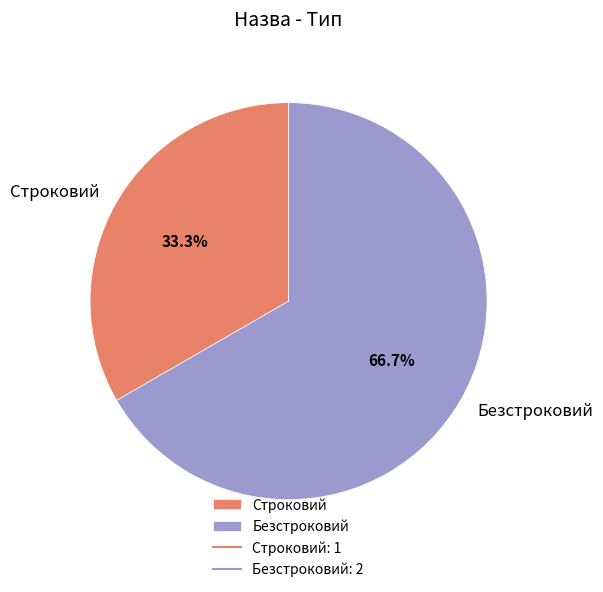

What is the ratio of the value at Безстроковий to the value at Строковий?

2.0